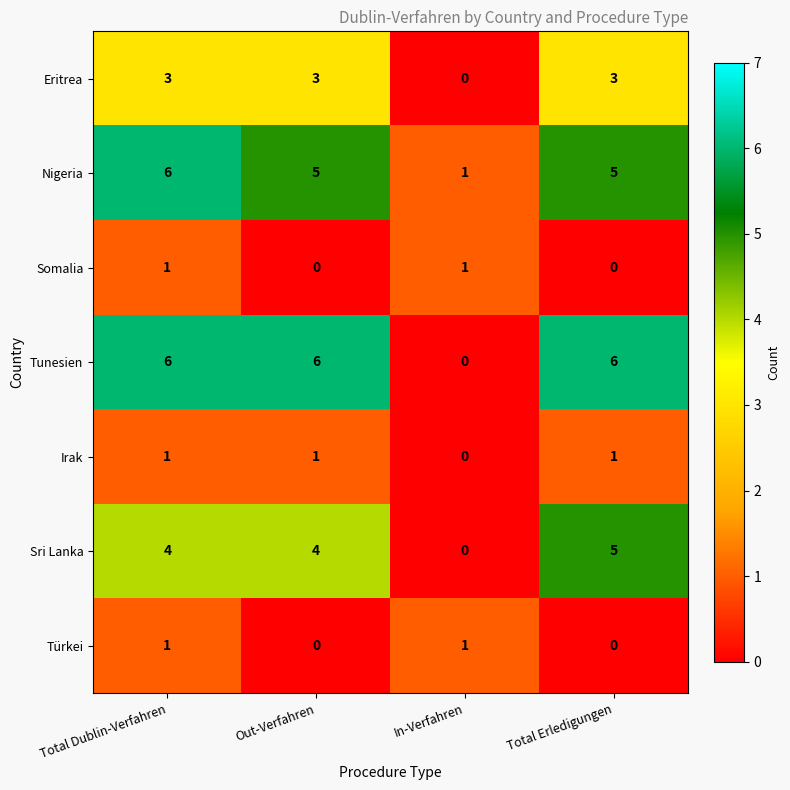

Is it true that Nigeria equals 6 at Total Dublin-Verfahren?

True